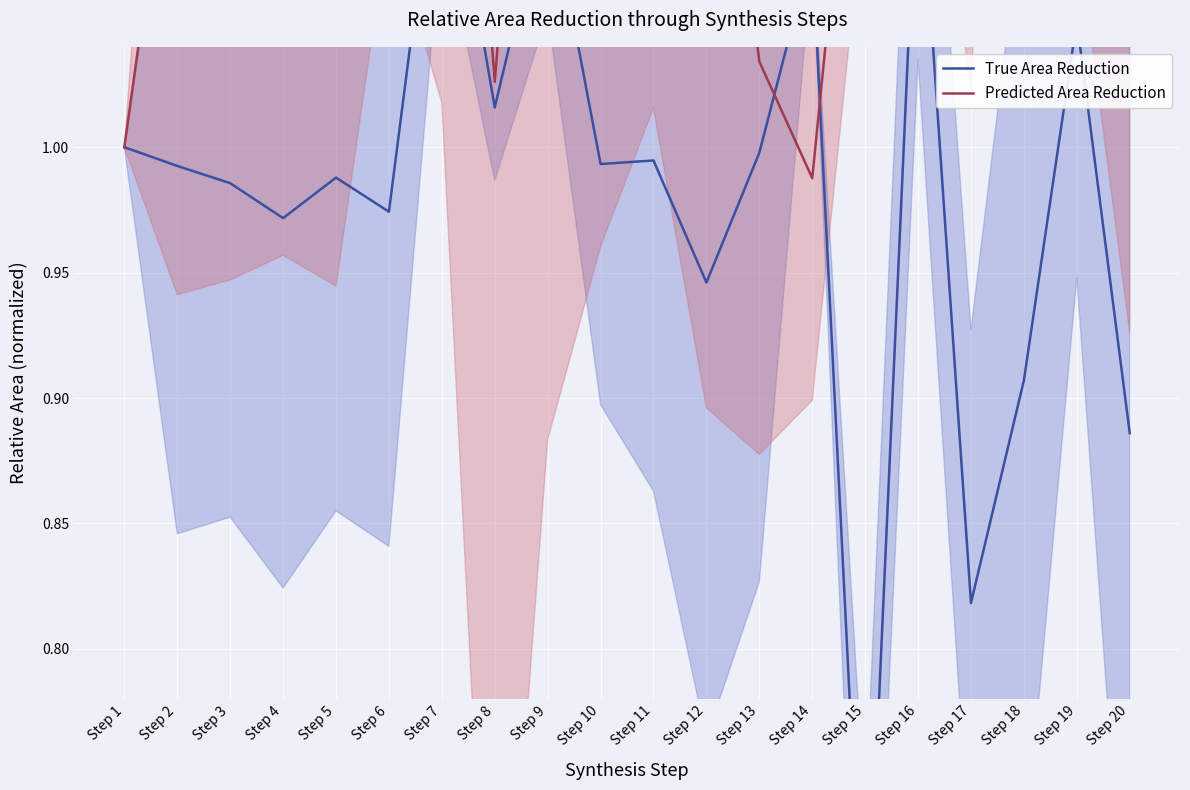

Rank the series at Step 18 from highest to lowest value.

Predicted Area Reduction, True Area Reduction